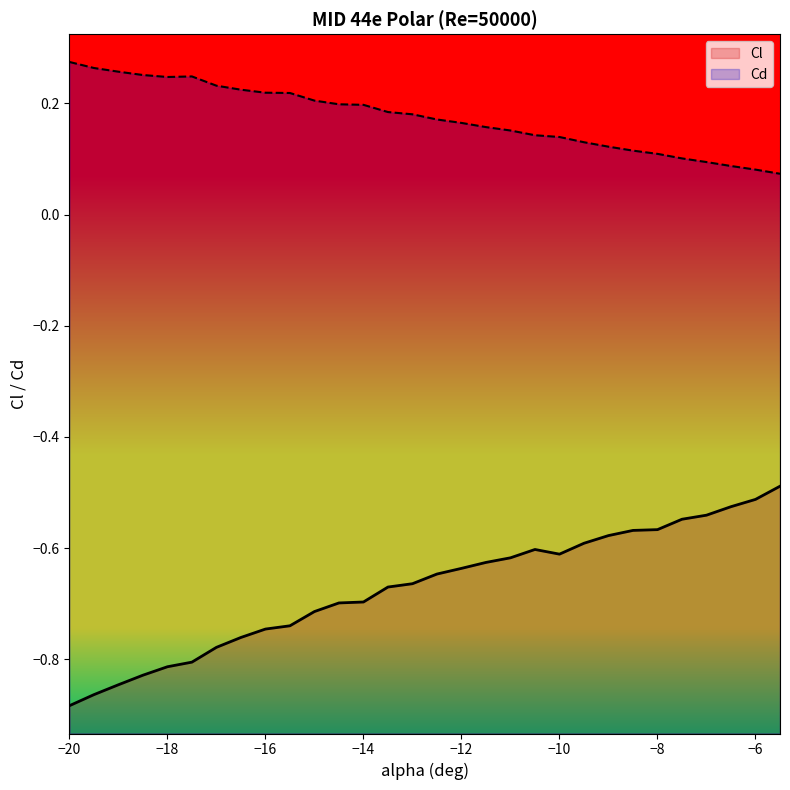

True or false: Cd and Cl intersect in this chart.

False